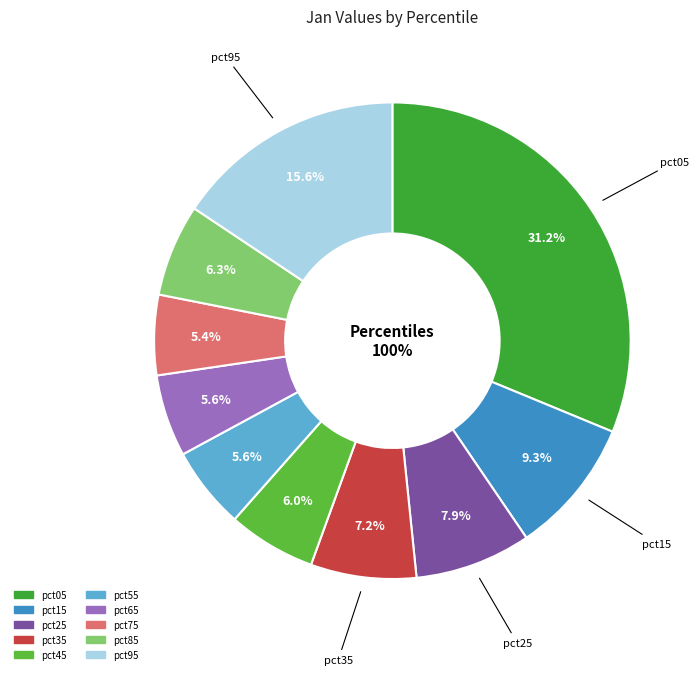

To the nearest percent, what percentage of the pie is pct75?

5%